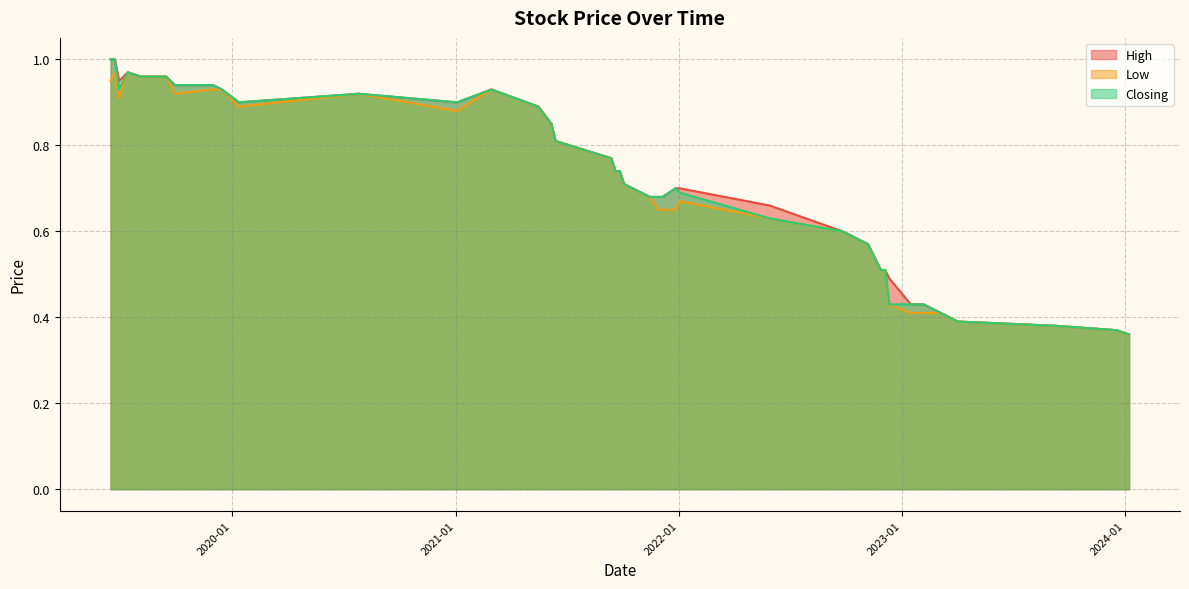

At which category is the sum across all series the highest?

23/06/2019